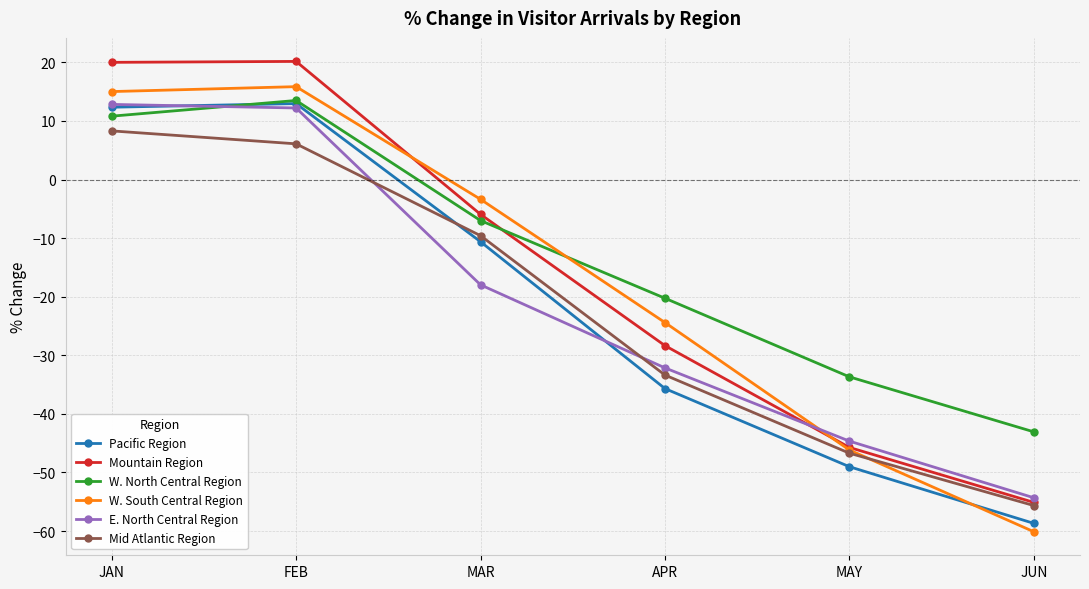

What is the spread (max minus min) of values at FEB?

14.1